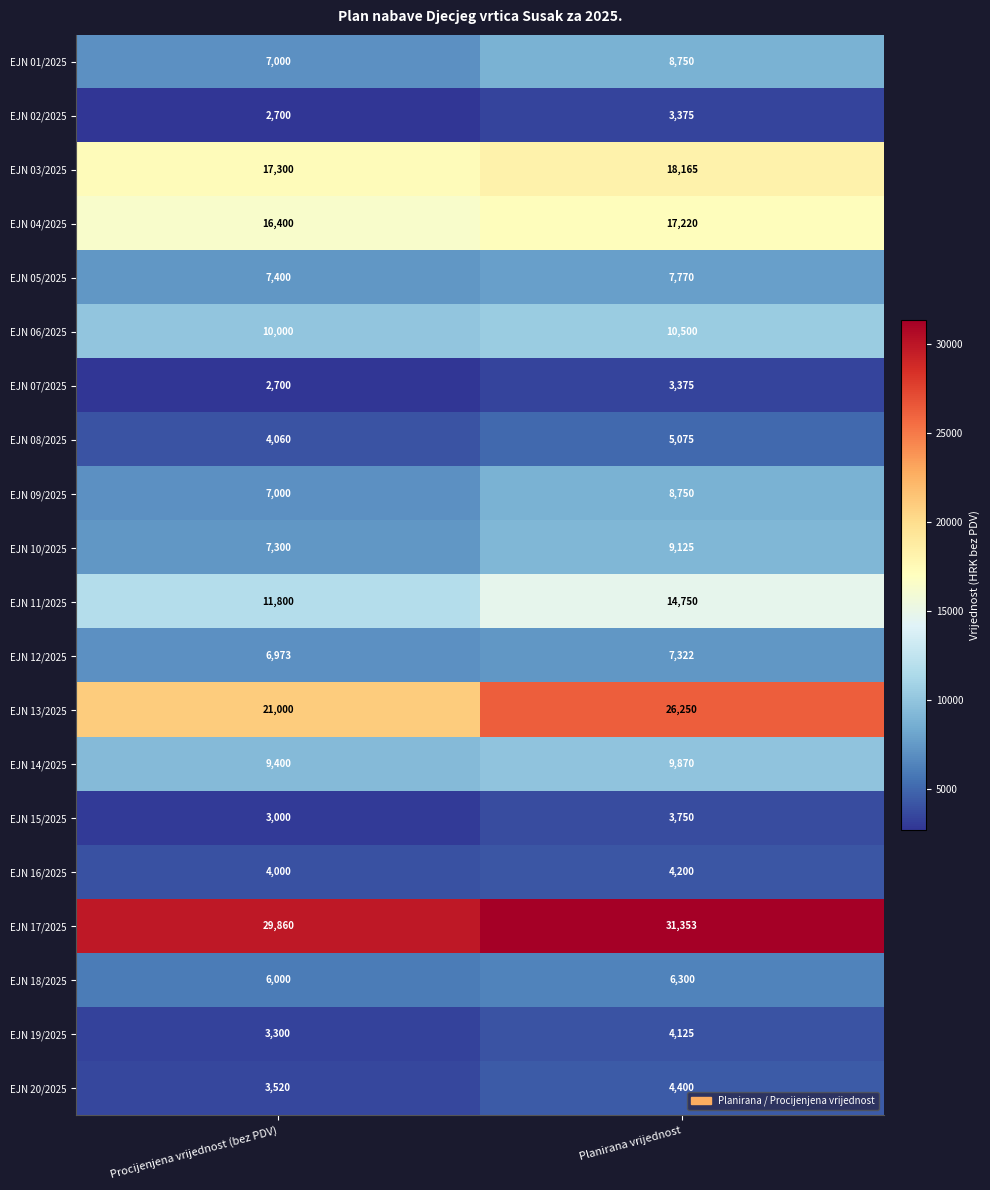

At which label is EJN 12/2025 closest to 7147?

Procijenjena vrijednost (bez PDV)